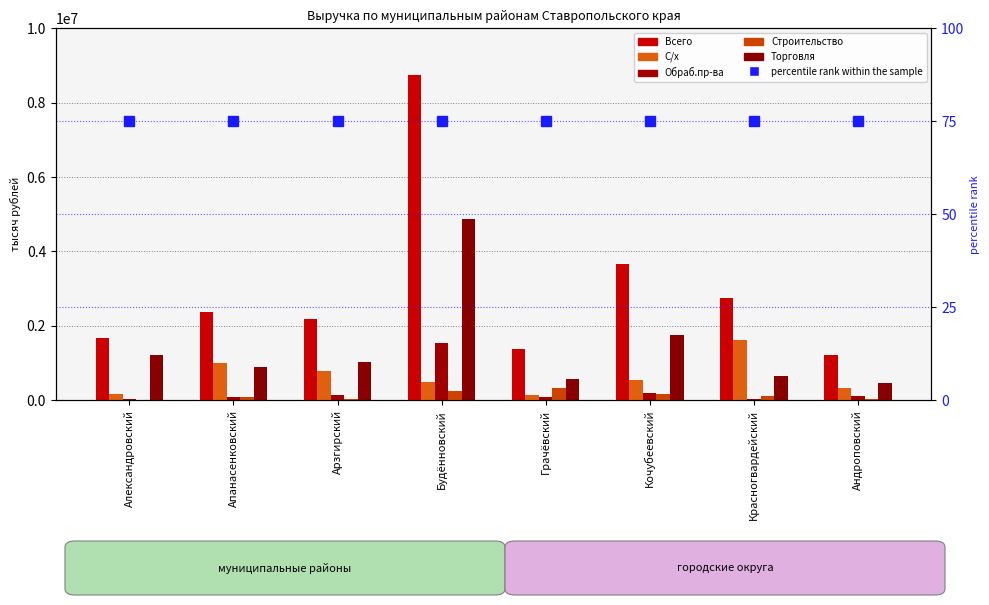

At which category is the sum across all series the highest?

Будённовский